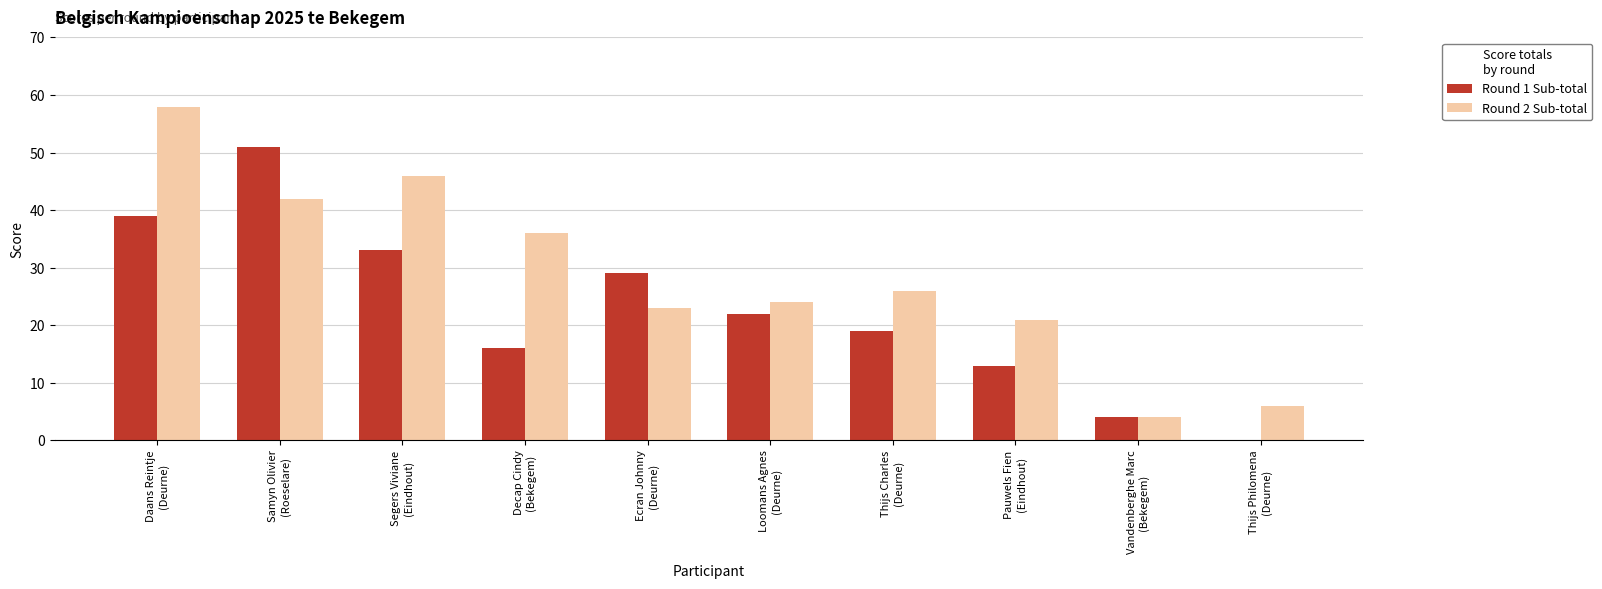

What is the sum of all Round 2 Sub-total values?

286